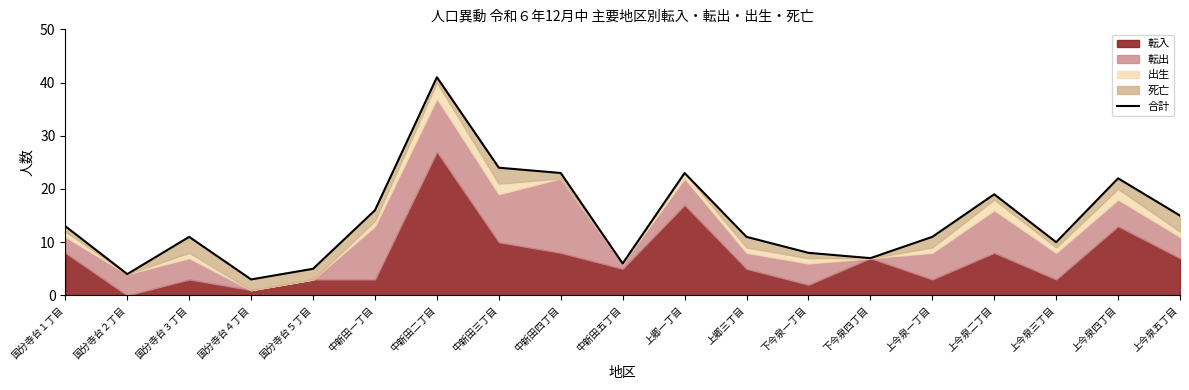

What is the value of the 4th point from the left?

3